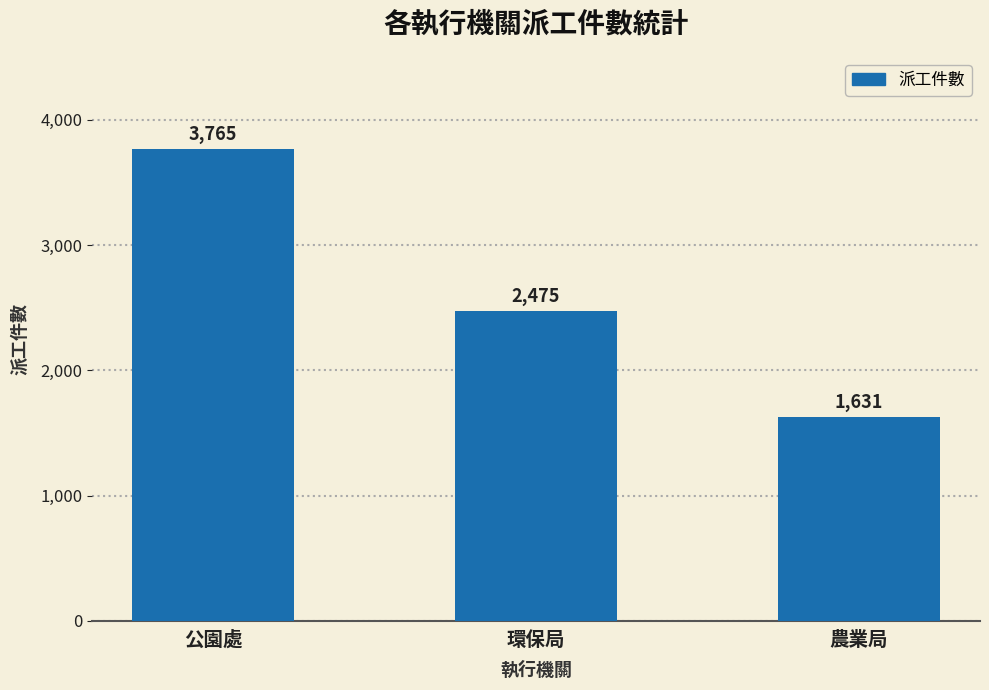

Approximately how many times larger is the value at 農業局 compared to 環保局?

0.7